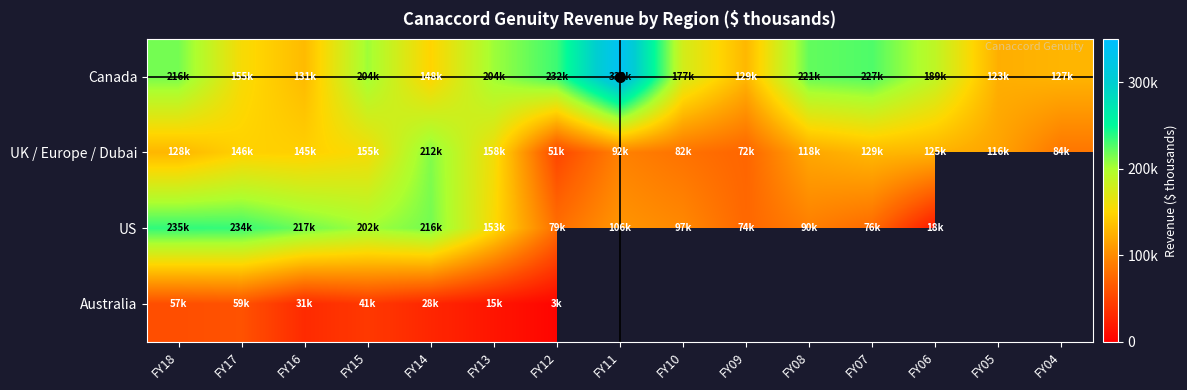

Which series has the widest spread of values?

US